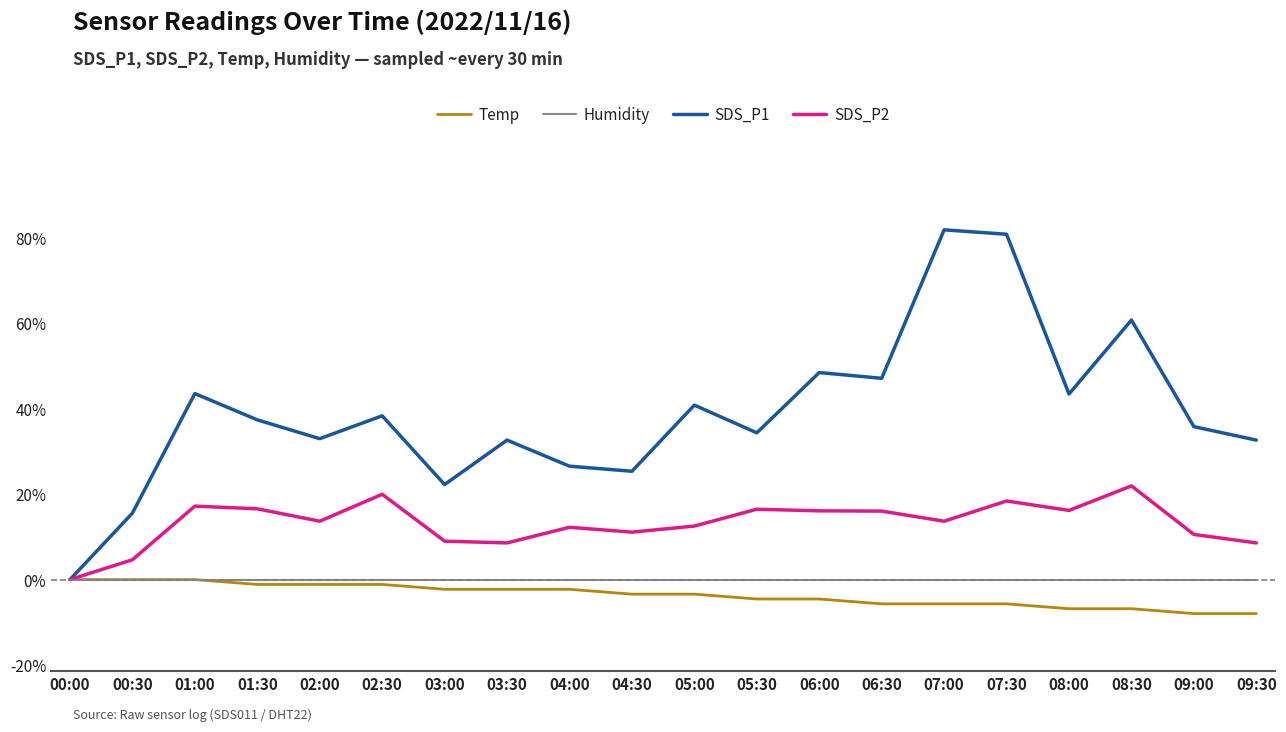

How many categories are shown in the chart?

20